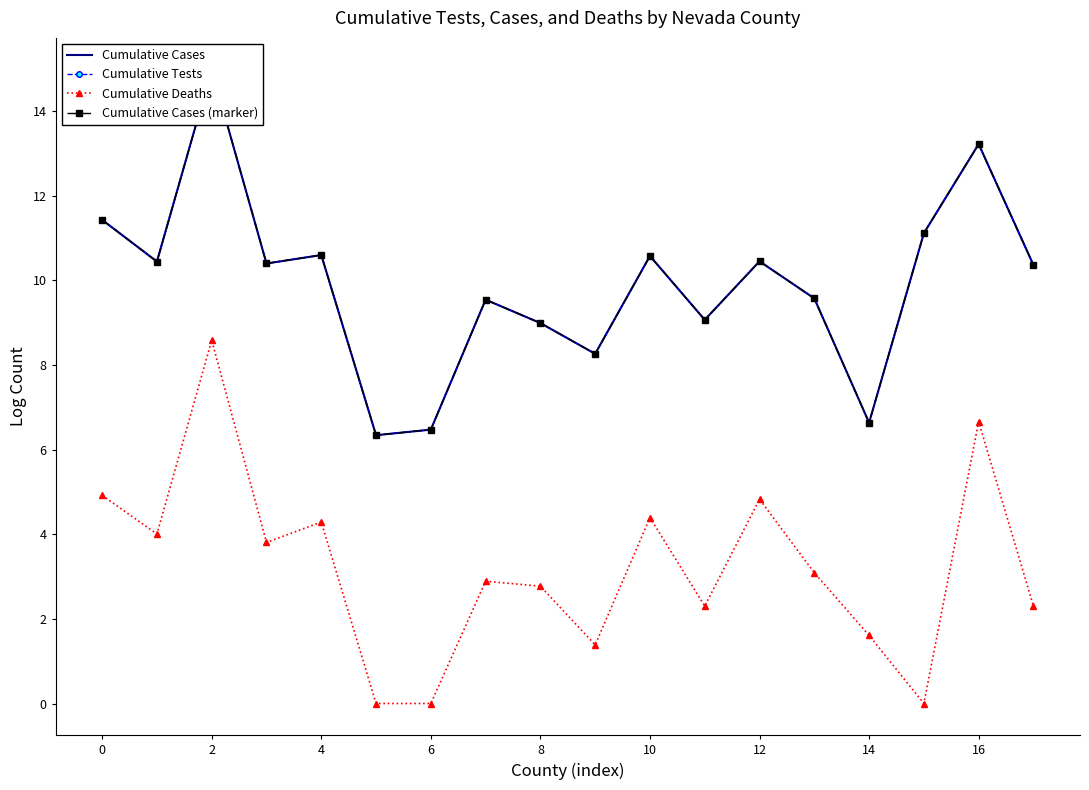

What is the total value across all series at 13?

31.8